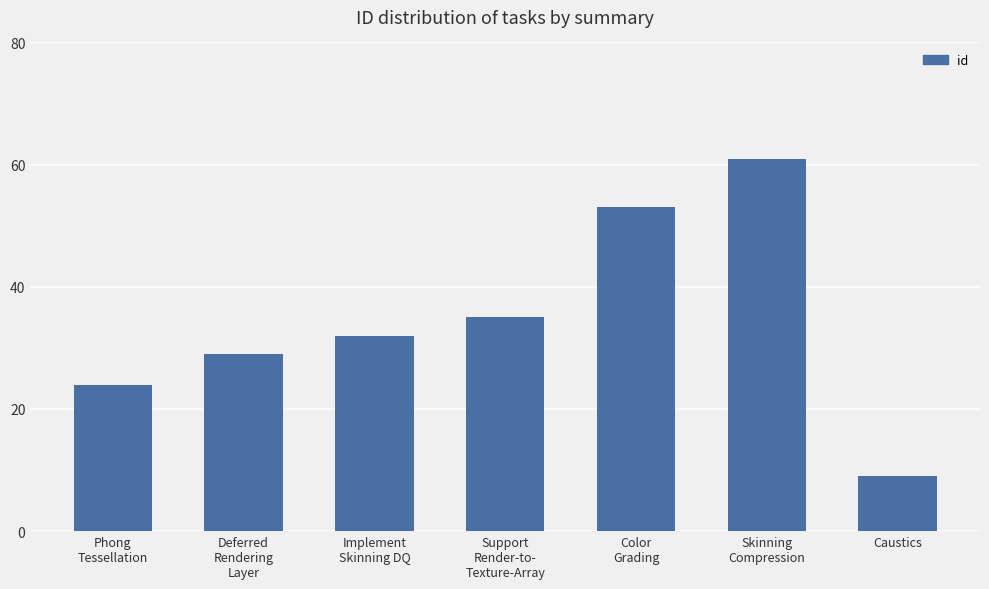

List the labels in order of value, smallest first.

Caustics, Phong
Tessellation, Deferred
Rendering
Layer, Implement
Skinning DQ, Support
Render-to-
Texture-Array, Color
Grading, Skinning
Compression